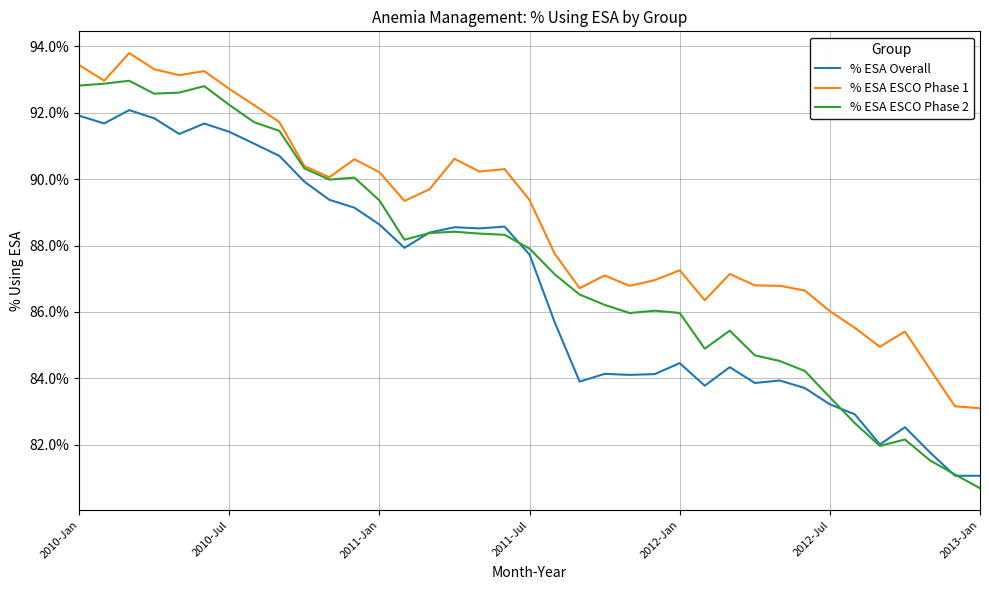

In % ESA ESCO Phase 1, how many points are higher than both neighbors (excluding endpoints)?

9